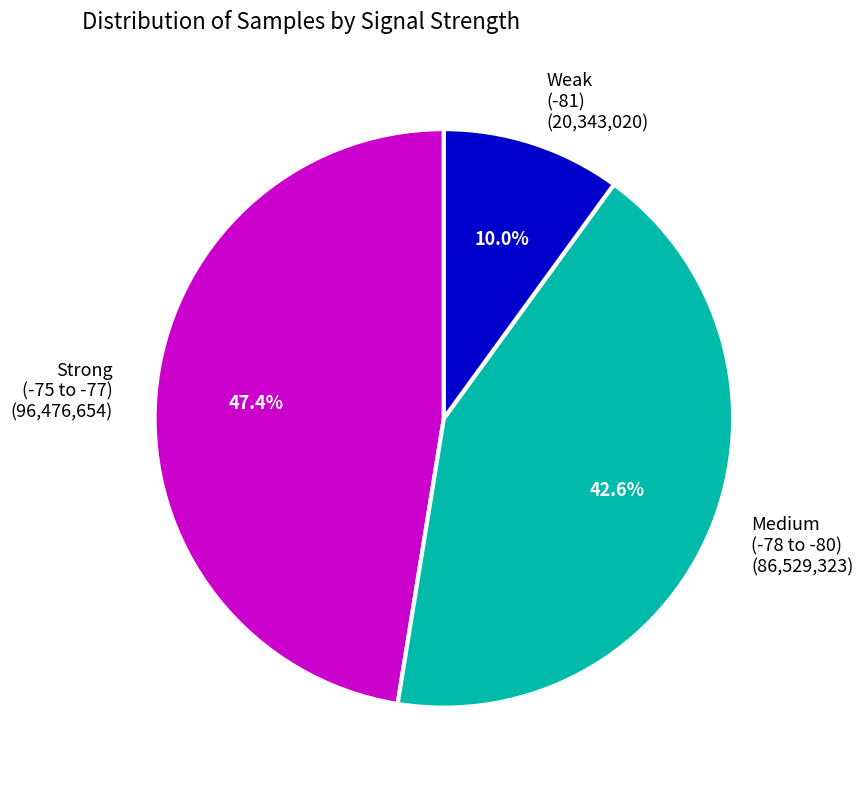

Rank the categories by value from highest to lowest.

Strong (-75 to -77) (96,476,654), Medium (-78 to -80) (86,529,323), Weak (-81) (20,343,020)